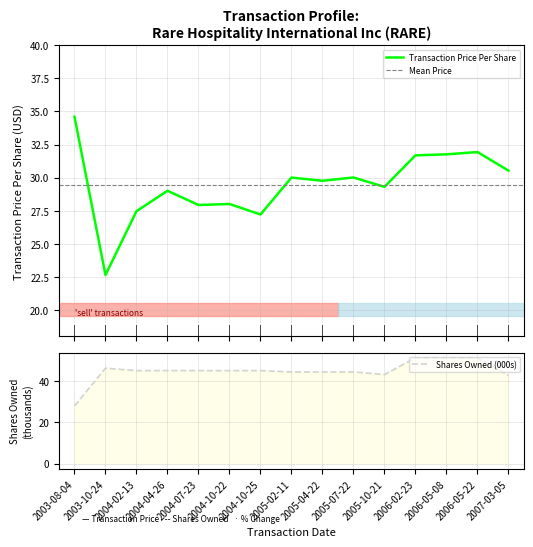

What is the label of the 4th point from the left?

2004-04-26